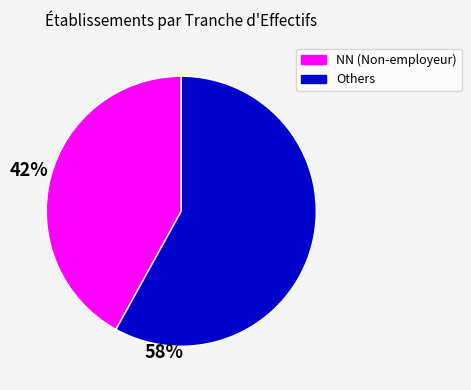

Does any single category account for the majority?

Yes